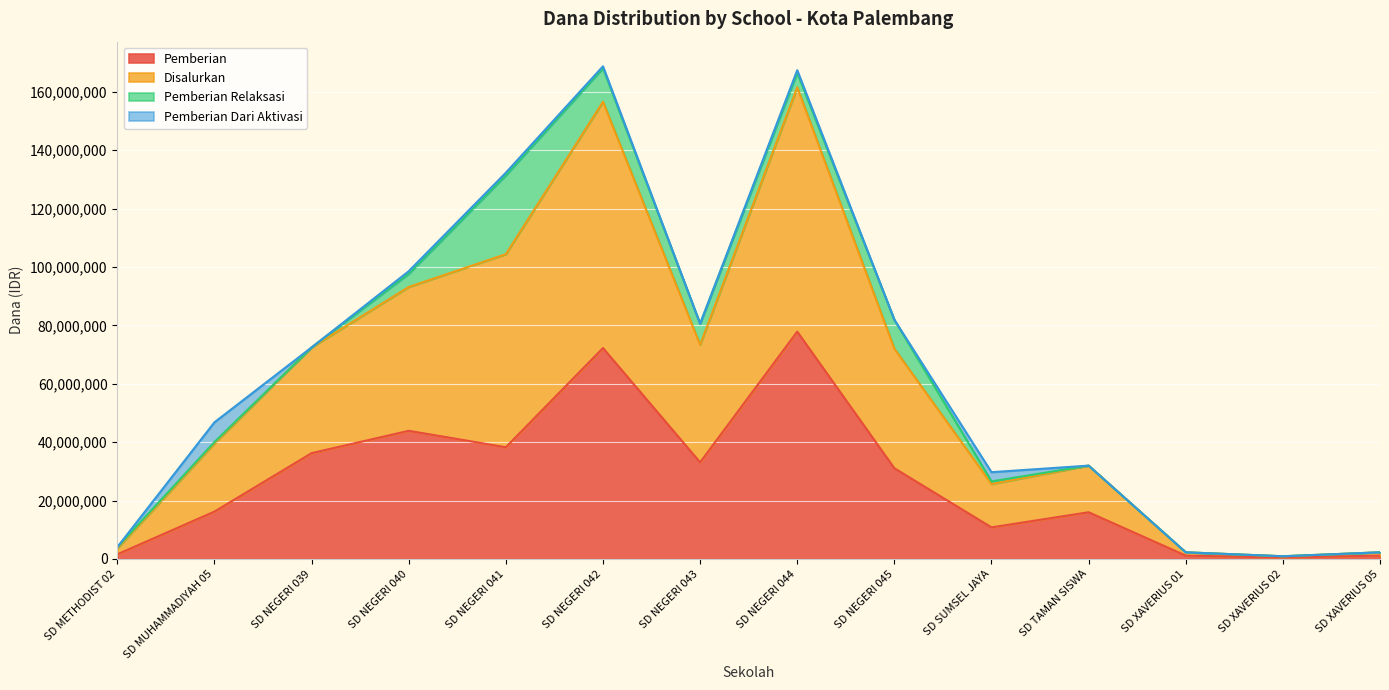

Which category has the highest value in the Pemberian series?

SD NEGERI 044